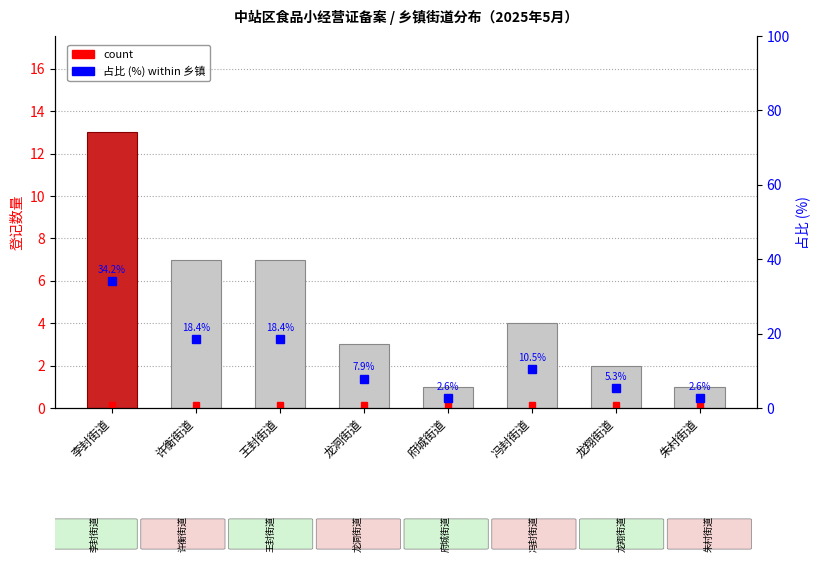

At which label does 占比 (%) first exceed 10?

李封街道